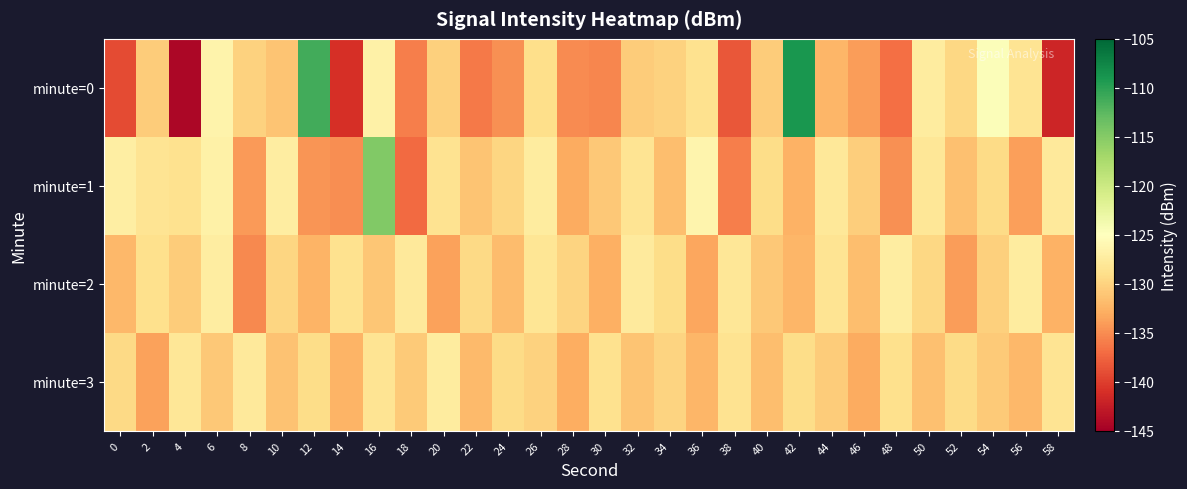

List the series in order of their peak value, lowest first.

minute=3, minute=2, minute=1, minute=0